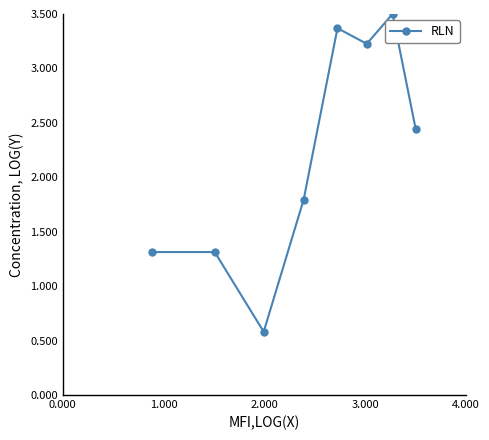

How many points are lower than both their immediate neighbors (excluding endpoints)?

2